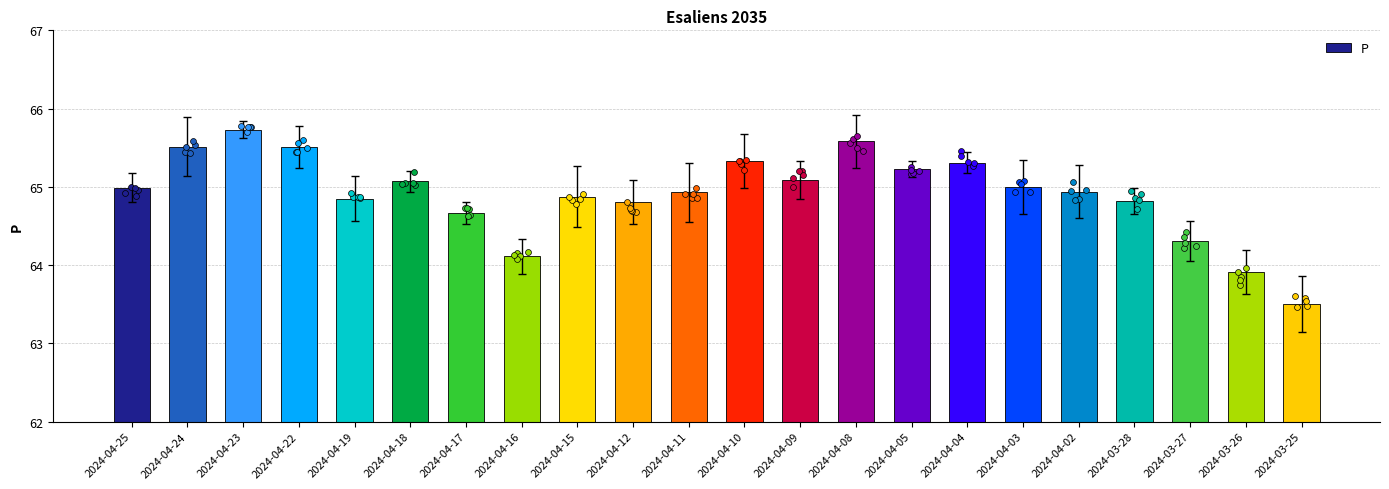

Approximately how many times larger is the value at 2024-04-15 compared to 2024-03-28?

1.0